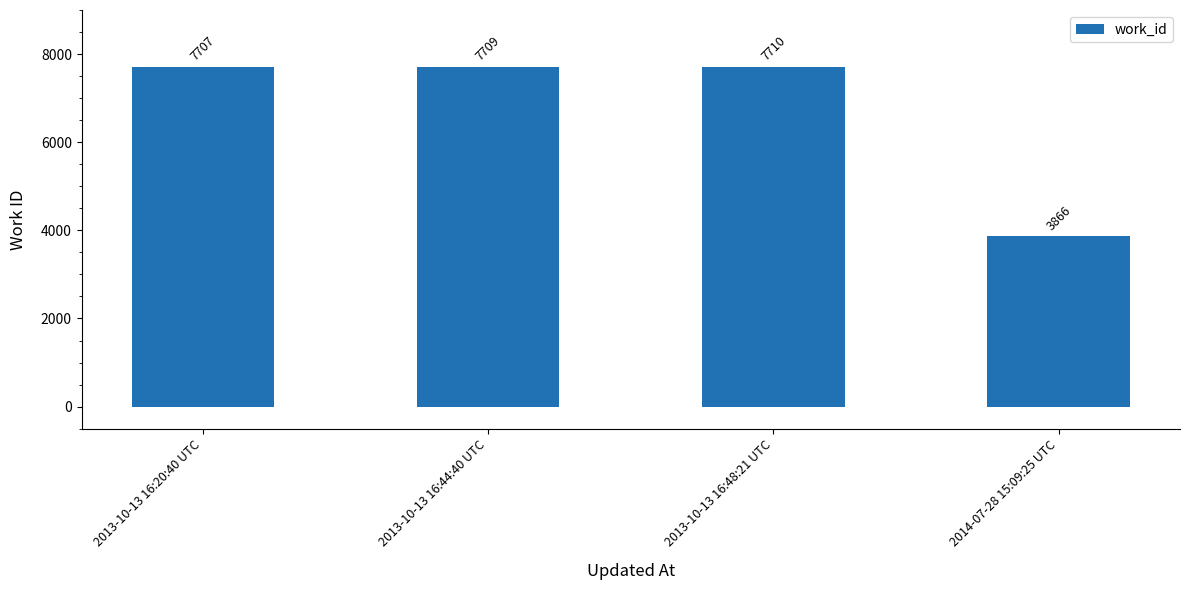

What is the average value?

6748